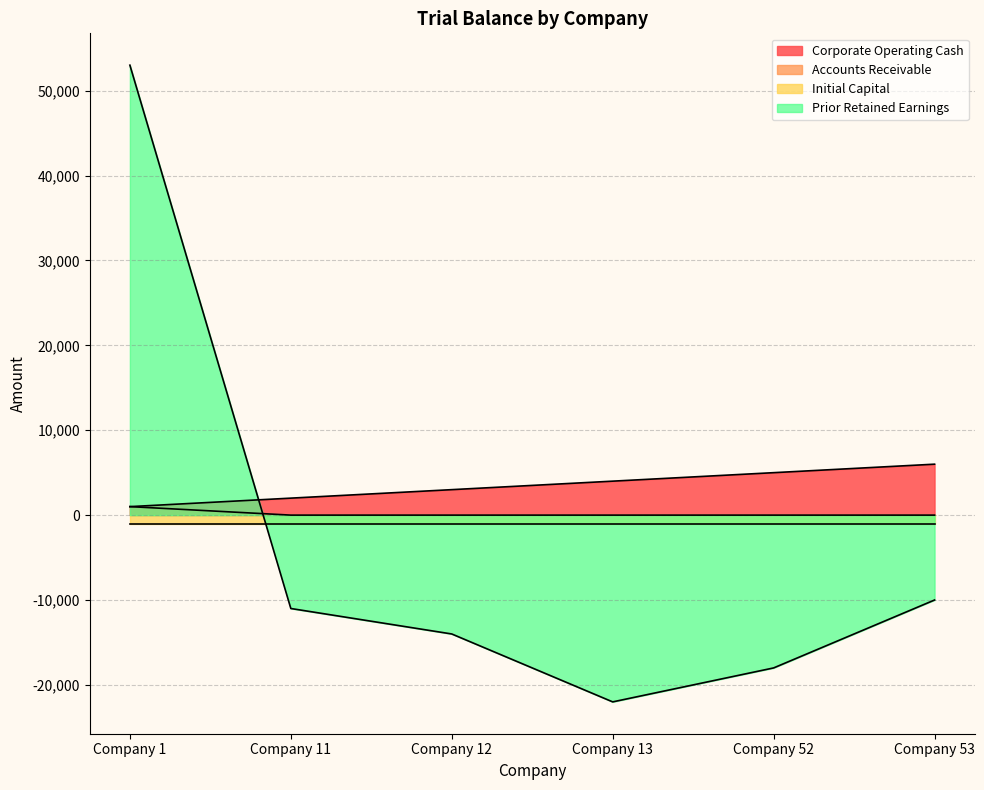

At how many categories does at least one series exceed 42346?

1